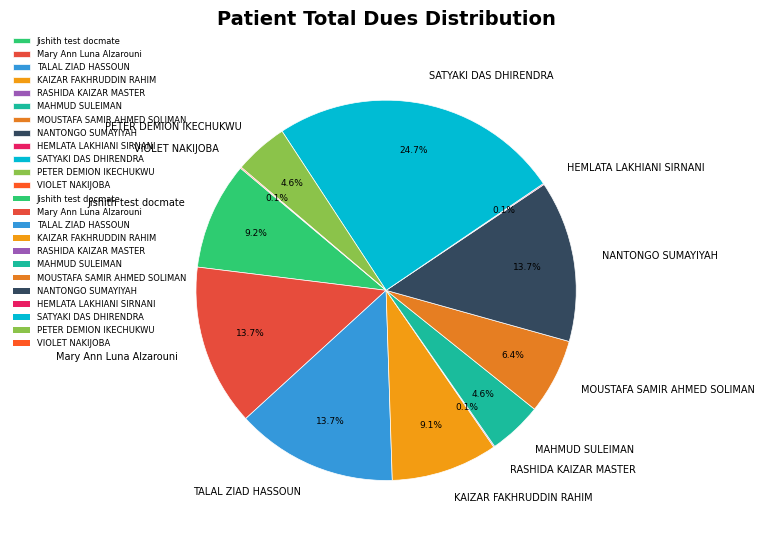

To the nearest percent, what is the difference between the largest and smallest slice percentages?

25%